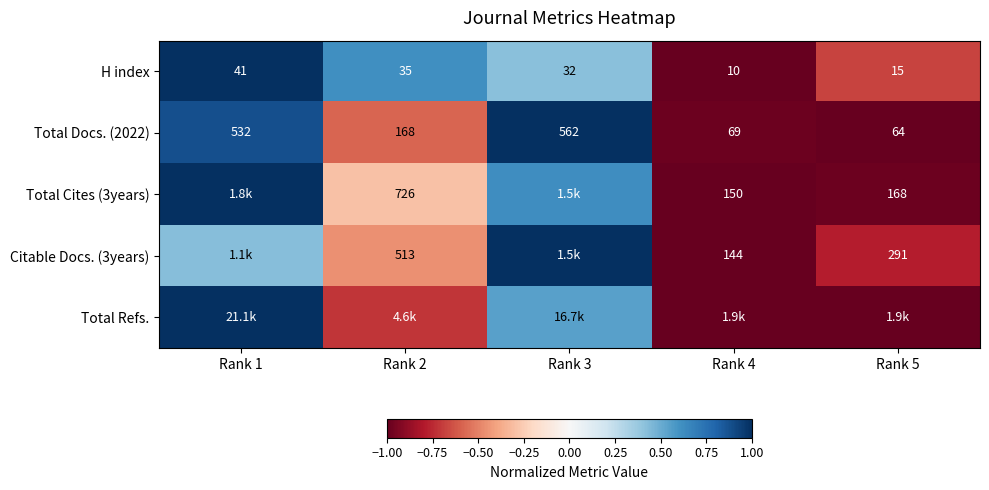

Is the value of H index at Rank 2 greater than the value of Total Cites (3years) at Rank 2?

No